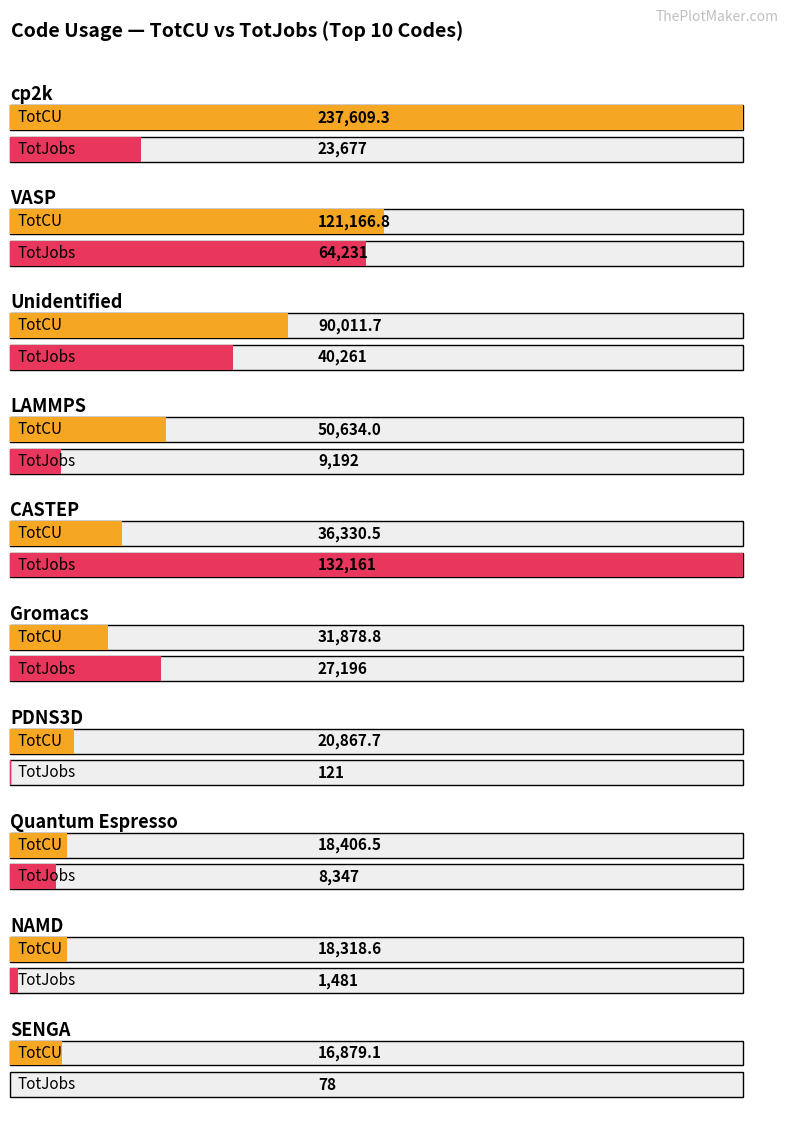

At which category is the sum across all series the highest?

cp2k